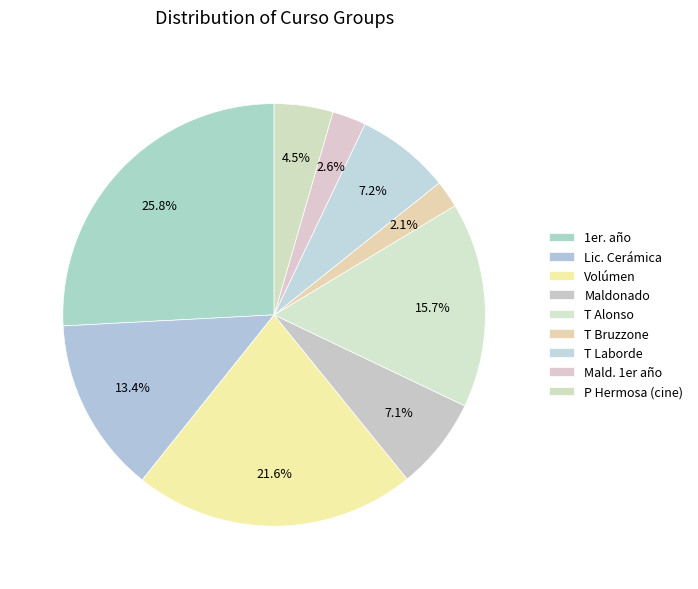

Rank the categories by value from highest to lowest.

1er. año, Volúmen, T Alonso, Lic. Cerámica, T Laborde, Maldonado, P Hermosa (cine), Mald. 1er año, T Bruzzone